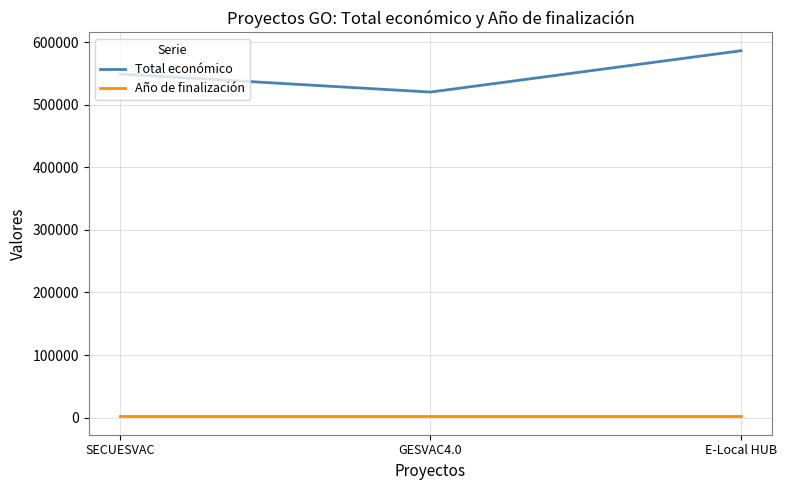

Reading left to right, what are all the values shown in this chart?

Total económico: SECUESVAC=548889	GESVAC4.0=520062	E-Local HUB=586120
Año de finalización: SECUESVAC=2027	GESVAC4.0=2027	E-Local HUB=2027